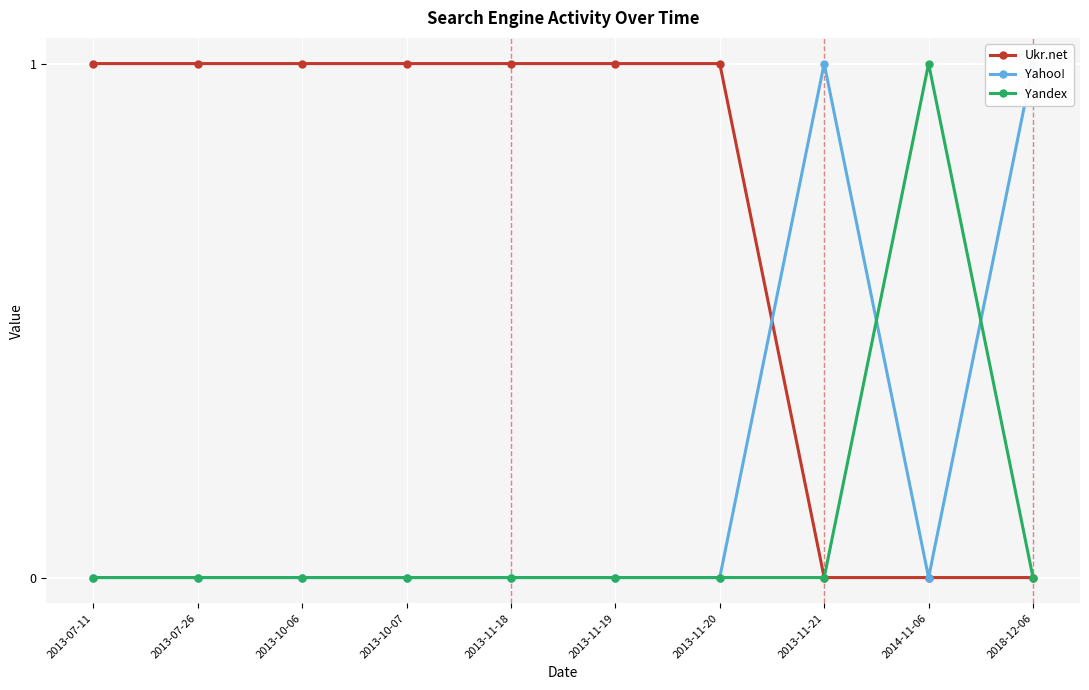

What is the total value across all series at 2013-11-18?

1